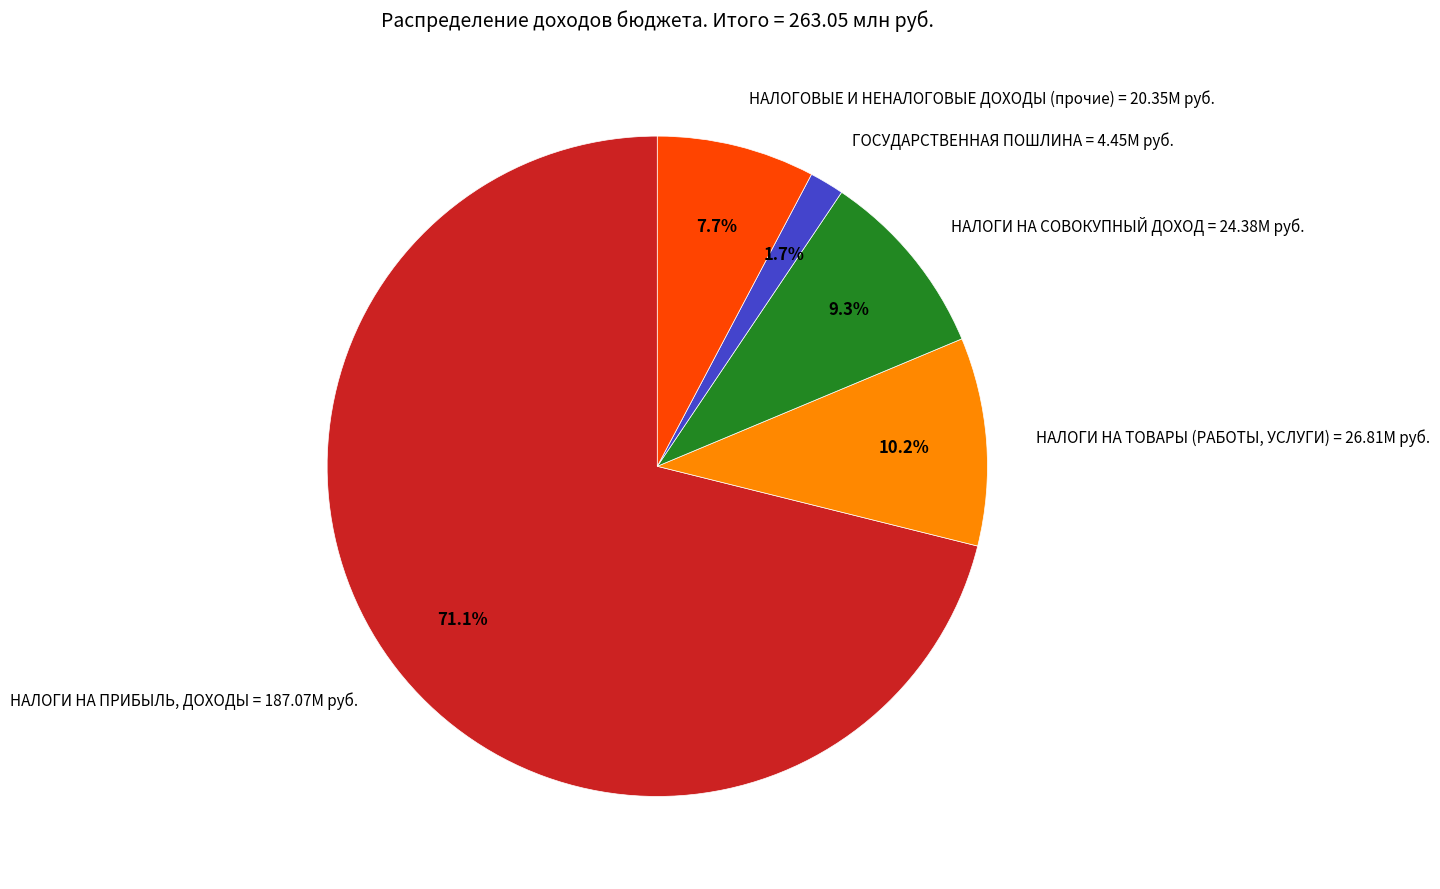

To the nearest percent, what is the combined percentage of НАЛОГИ НА ТОВАРЫ (РАБОТЫ, УСЛУГИ) and НАЛОГИ НА ПРИБЫЛЬ, ДОХОДЫ?

81%